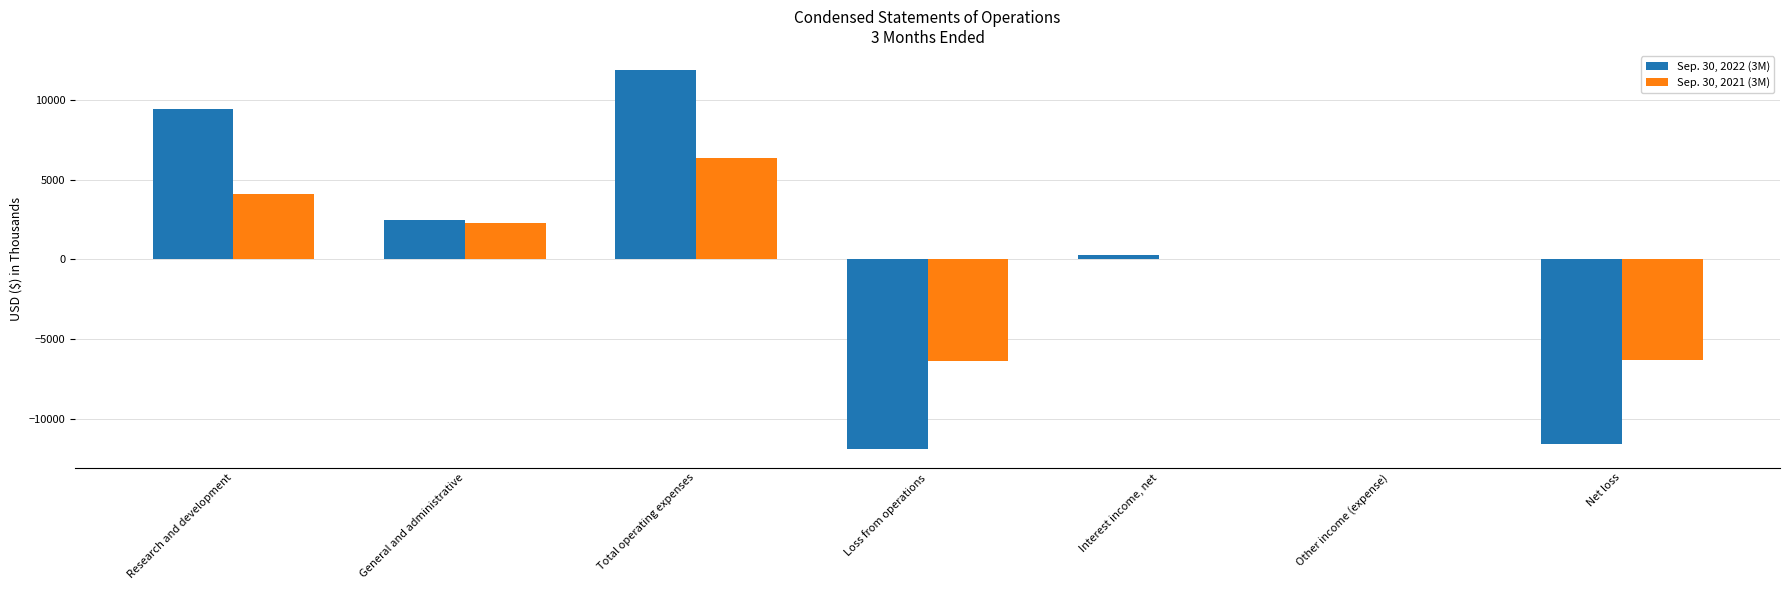

Is it true that Sep. 30, 2022 (3M) equals -3327 at Net loss?

False